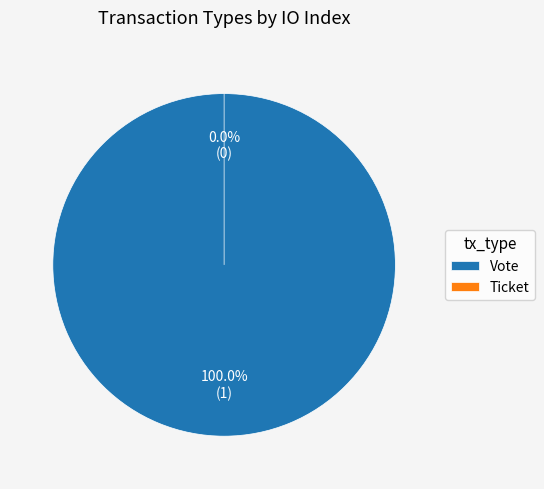

How many segments does this pie chart have?

2